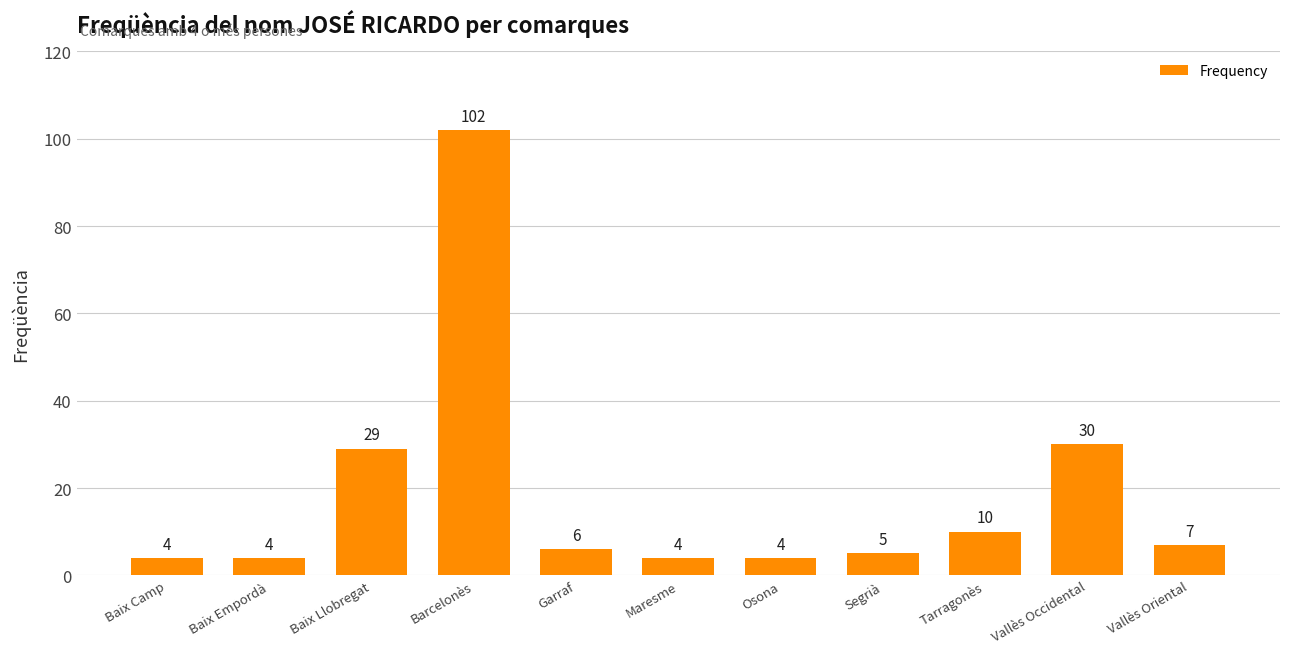

Does the chart contain stacked bars?

No